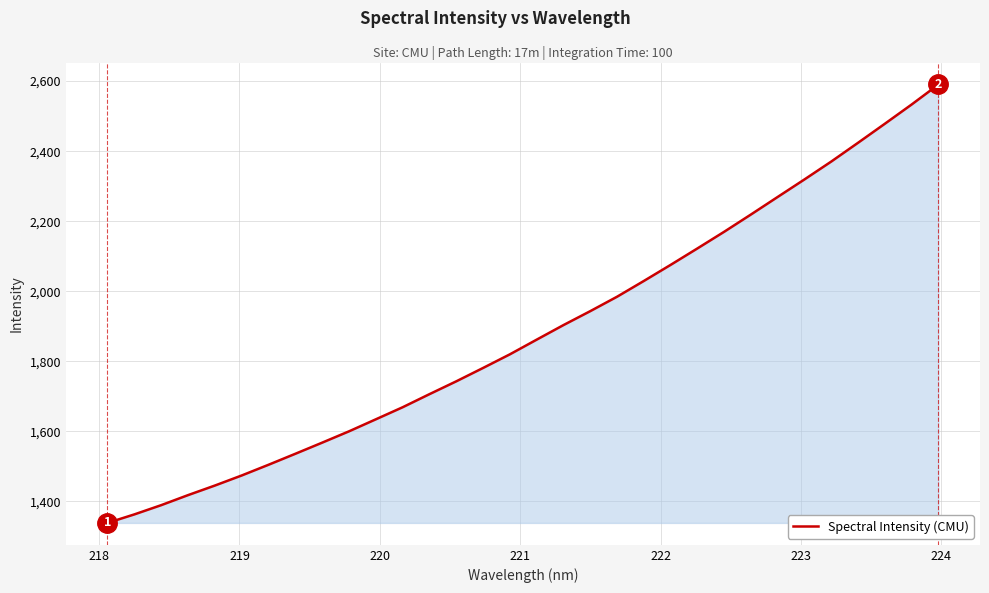

How many series are shown in this chart?

1